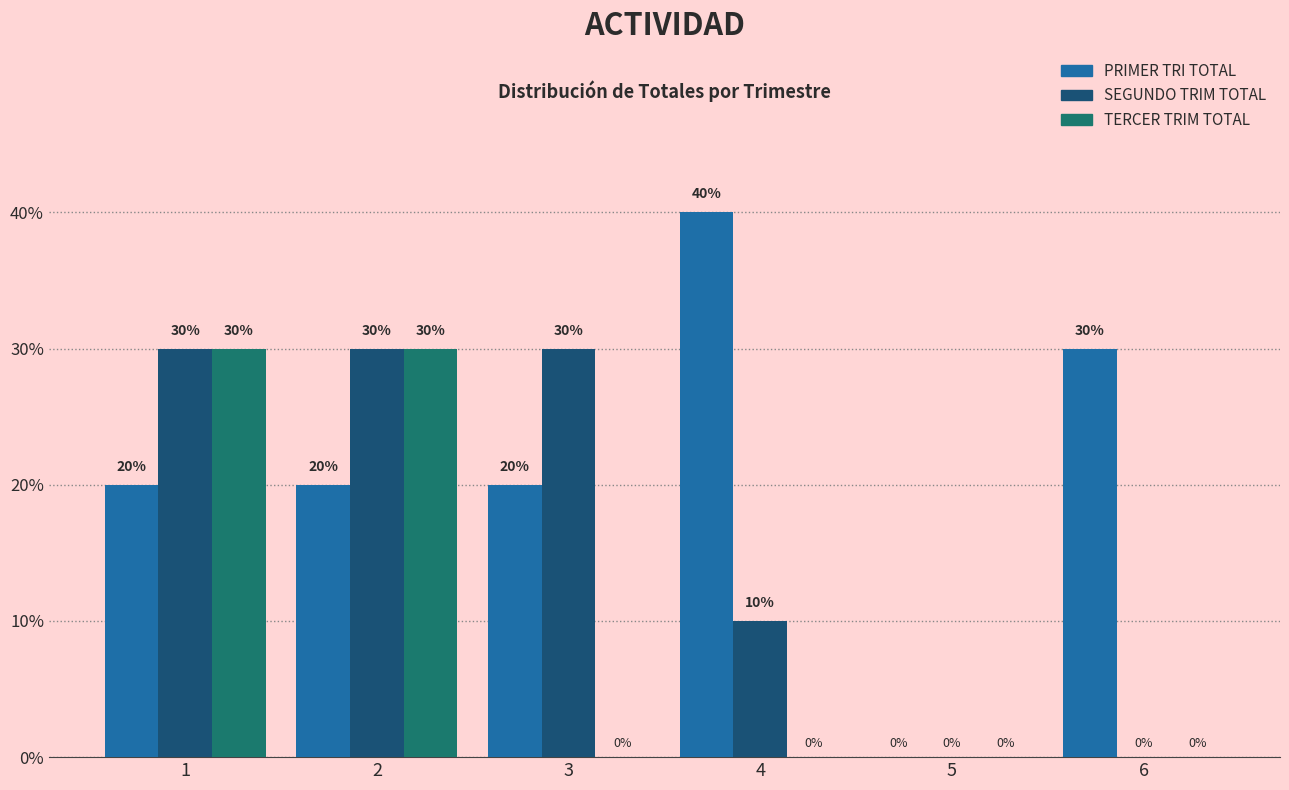

What are all the series names shown in the legend?

PRIMER TRI TOTAL, SEGUNDO TRIM TOTAL, TERCER TRIM TOTAL